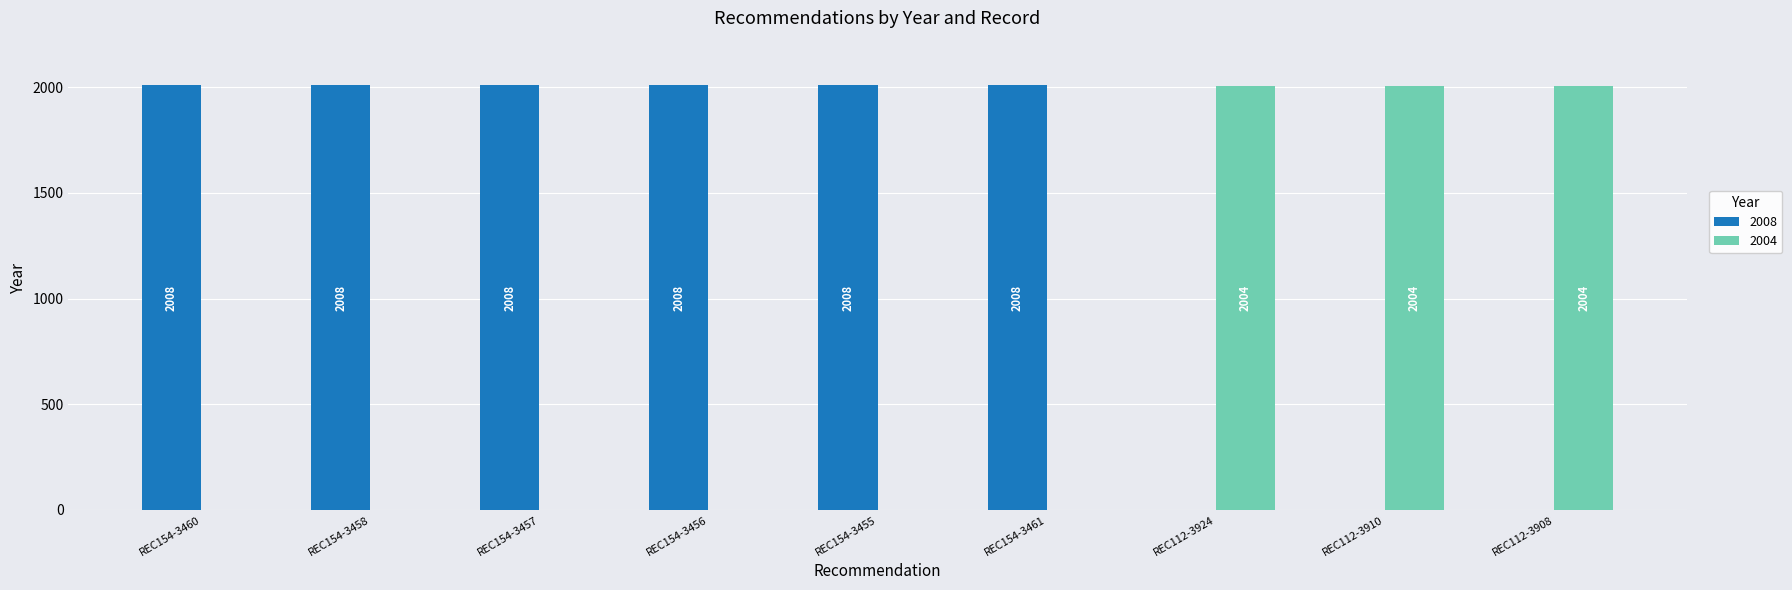

What is the greatest value displayed?

2008